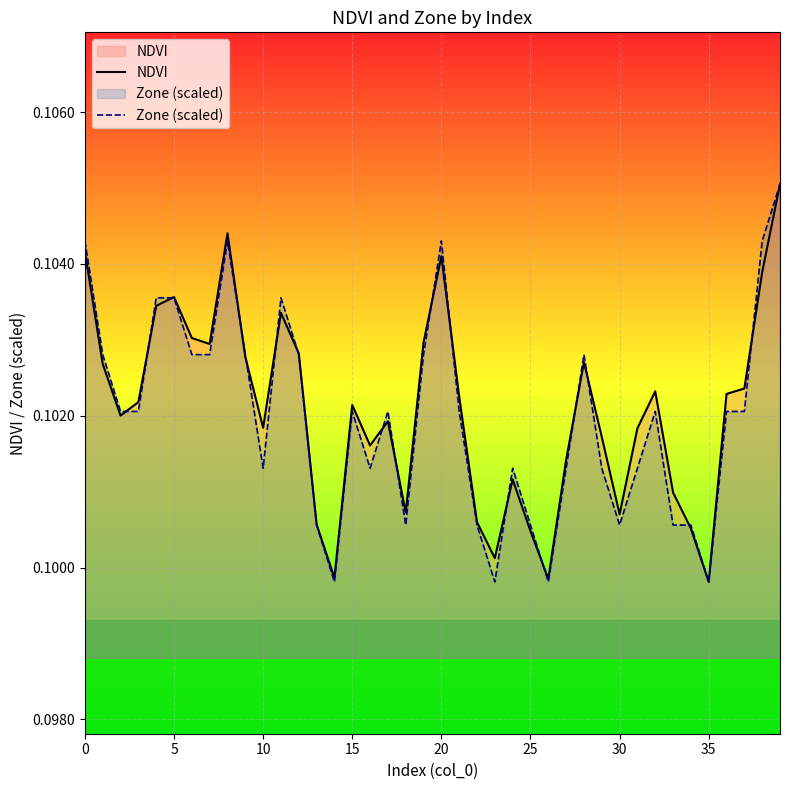

The Zone (scaled) series shows 0.0 at 0. True or false?

False